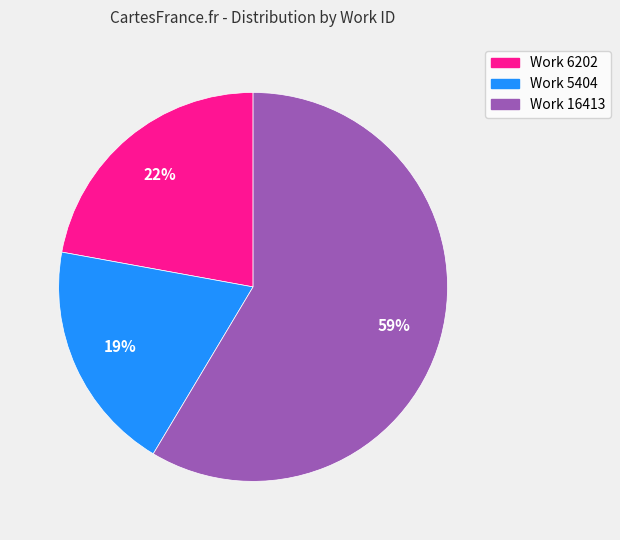

Which category has the biggest portion of the pie?

Work 16413